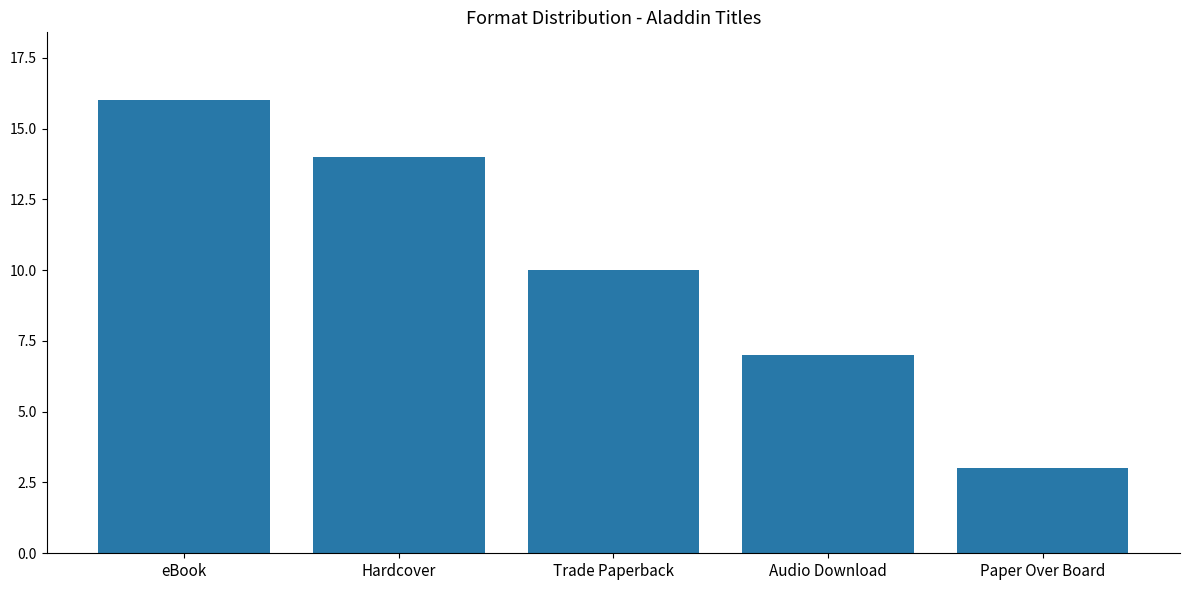

Does the chart contain any negative values?

No